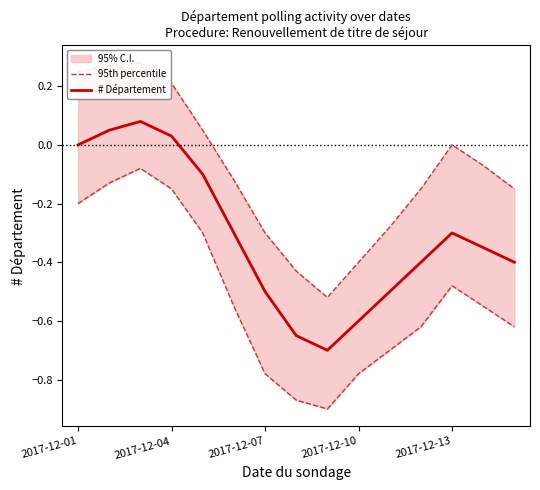

What is the average value of the # Département series?

-0.3